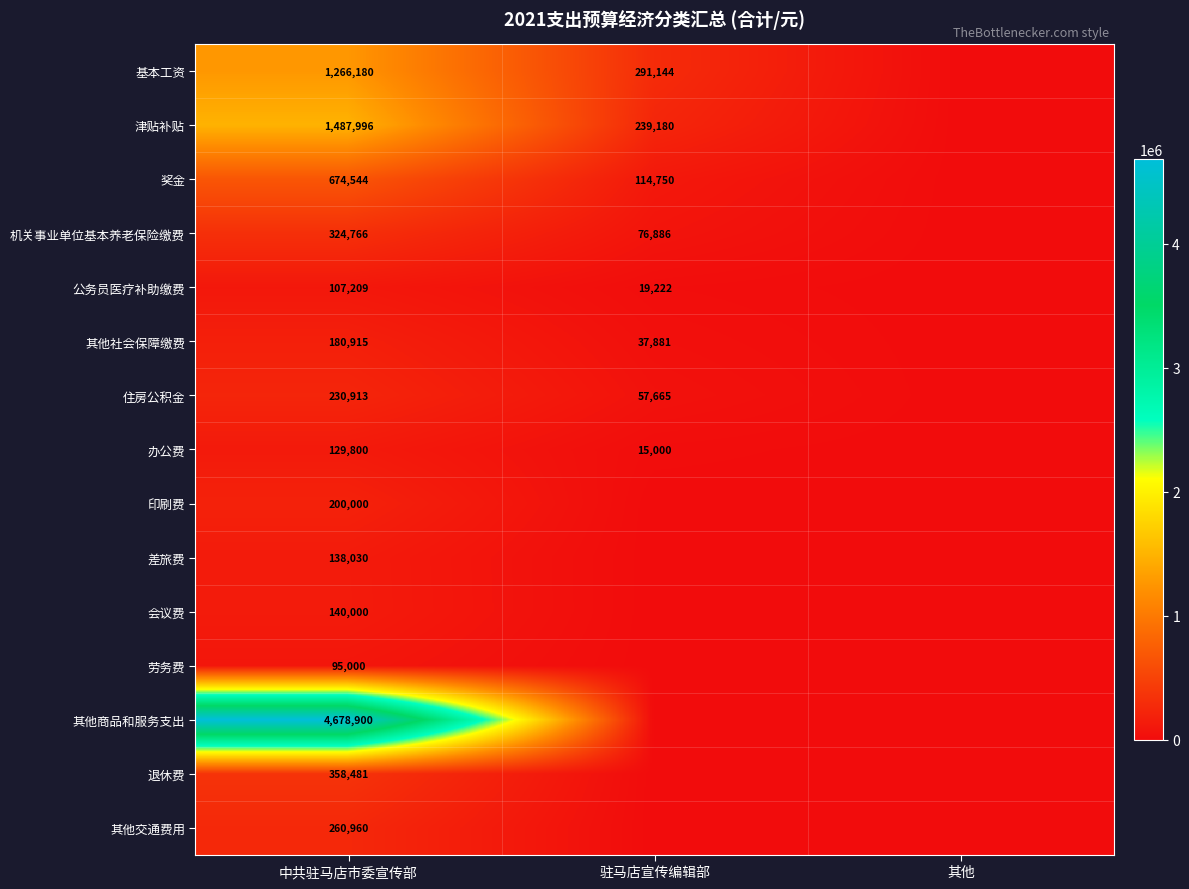

Rank the series at 中共驻马店市委宣传部 from lowest to highest value.

劳务费, 公务员医疗补助缴费, 办公费, 差旅费, 会议费, 其他社会保障缴费, 印刷费, 住房公积金, 其他交通费用, 机关事业单位基本养老保险缴费, 退休费, 奖金, 基本工资, 津贴补贴, 其他商品和服务支出